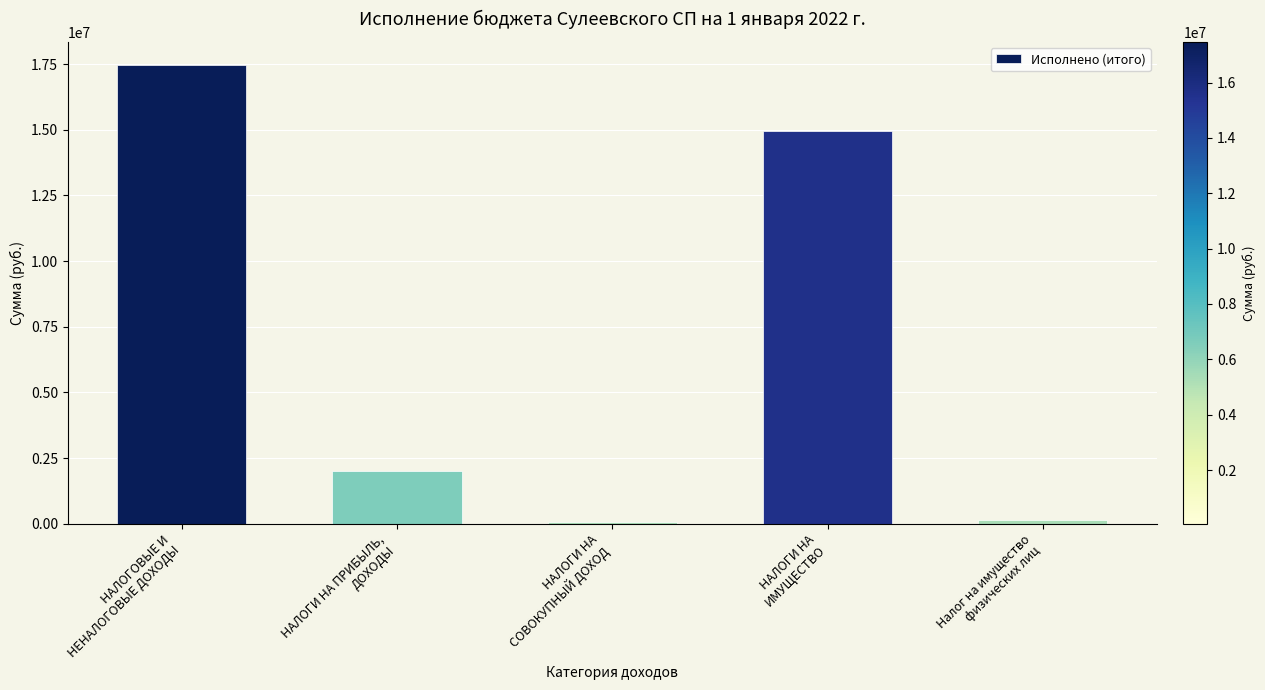

What is the greatest value displayed?

17469177.9